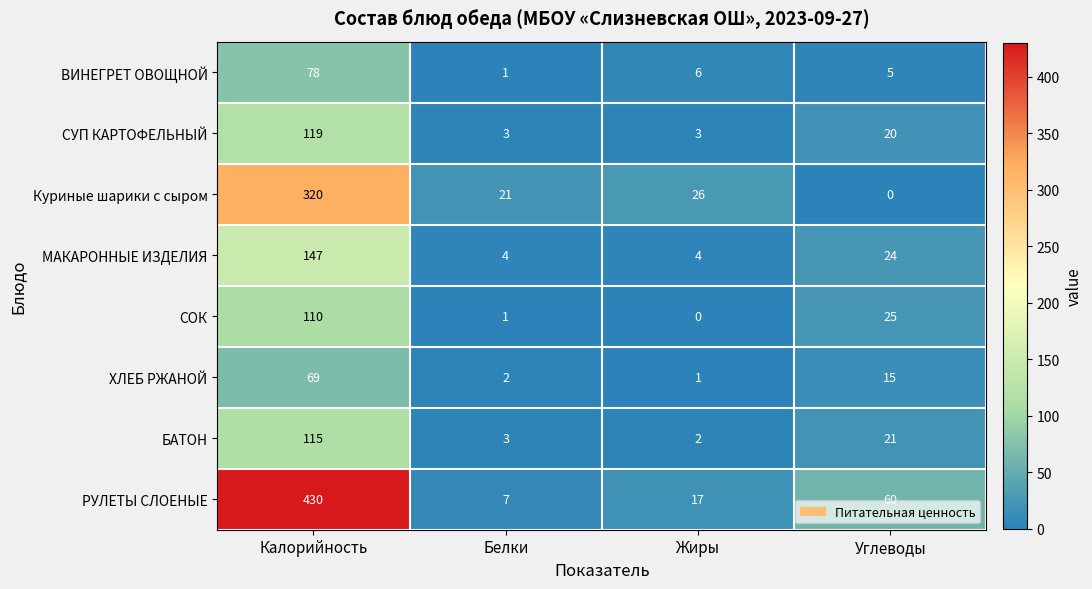

Which series has the largest total across all categories?

РУЛЕТЫ СЛОЕНЫЕ